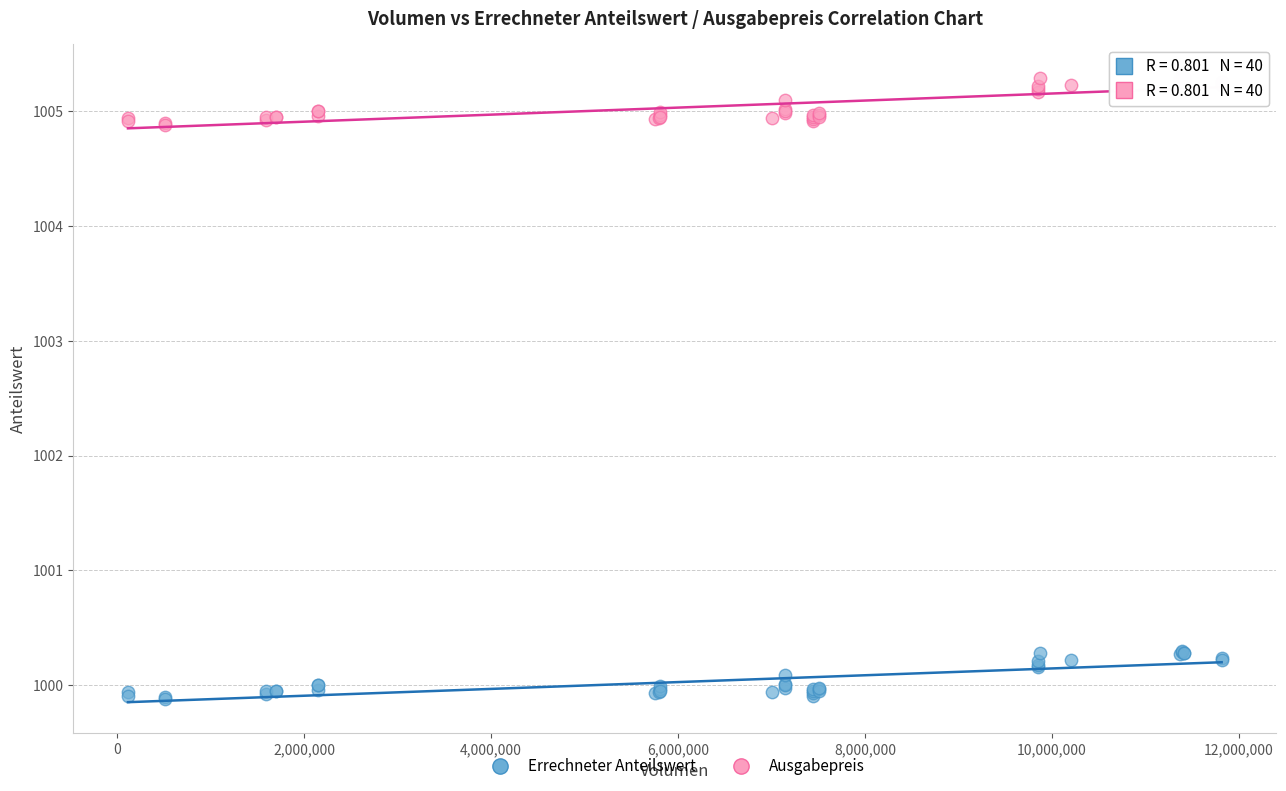

Which series contains the highest Y value?

Ausgabepreis